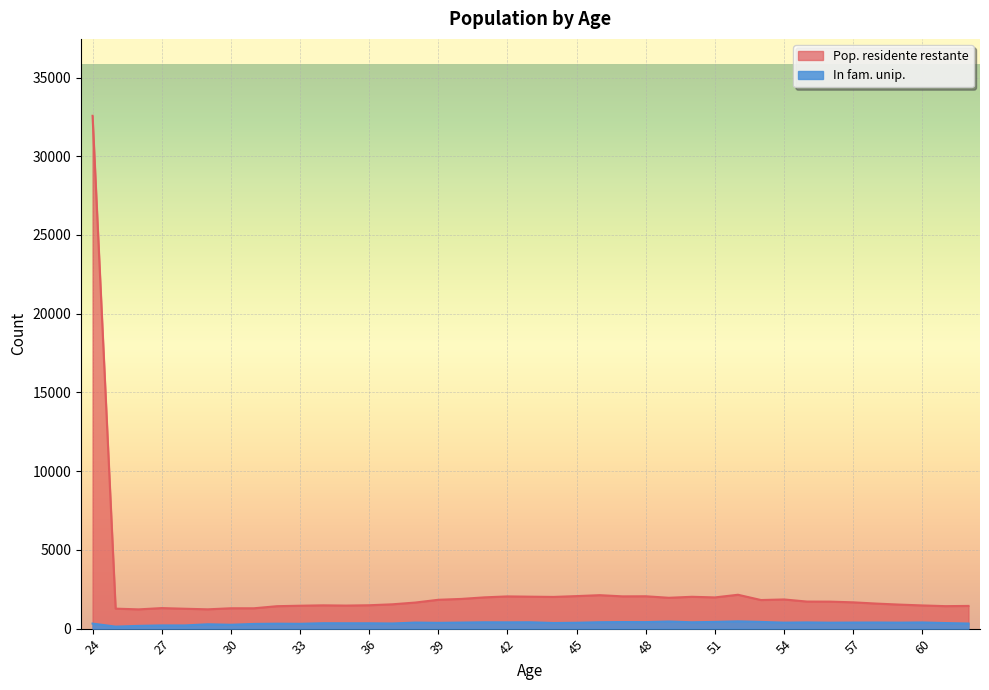

True or false: In fam. unip. and Pop. residente restante intersect in this chart.

False